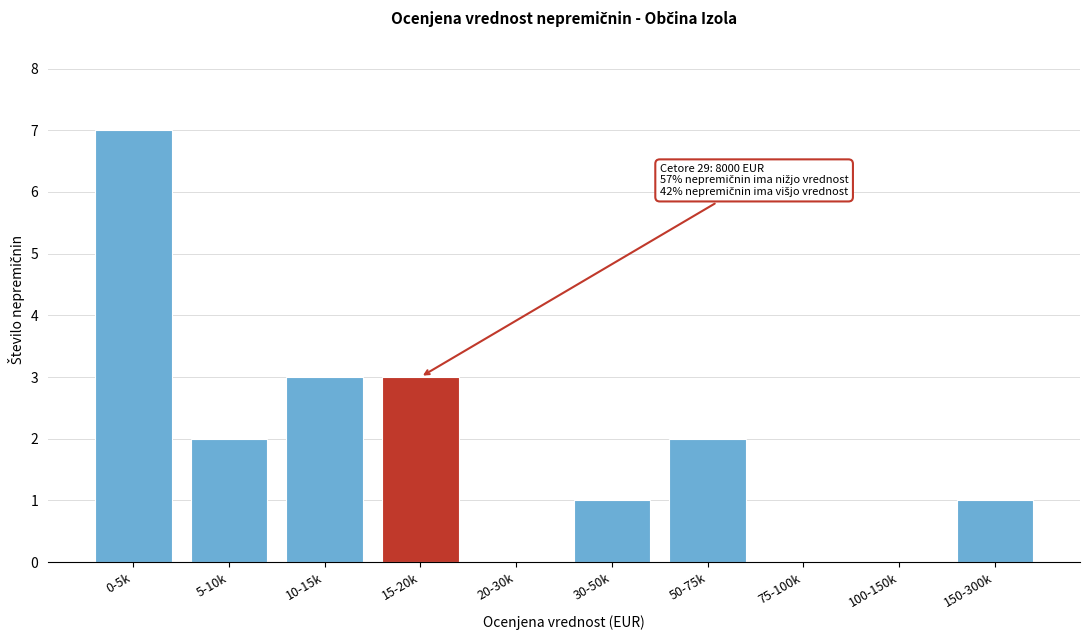

Reading left to right, transcribe all the data shown in this chart.

0-5k=7	5-10k=2	10-15k=3	15-20k=3	20-30k=0	30-50k=1	50-75k=2	75-100k=0	100-150k=0	150-300k=1